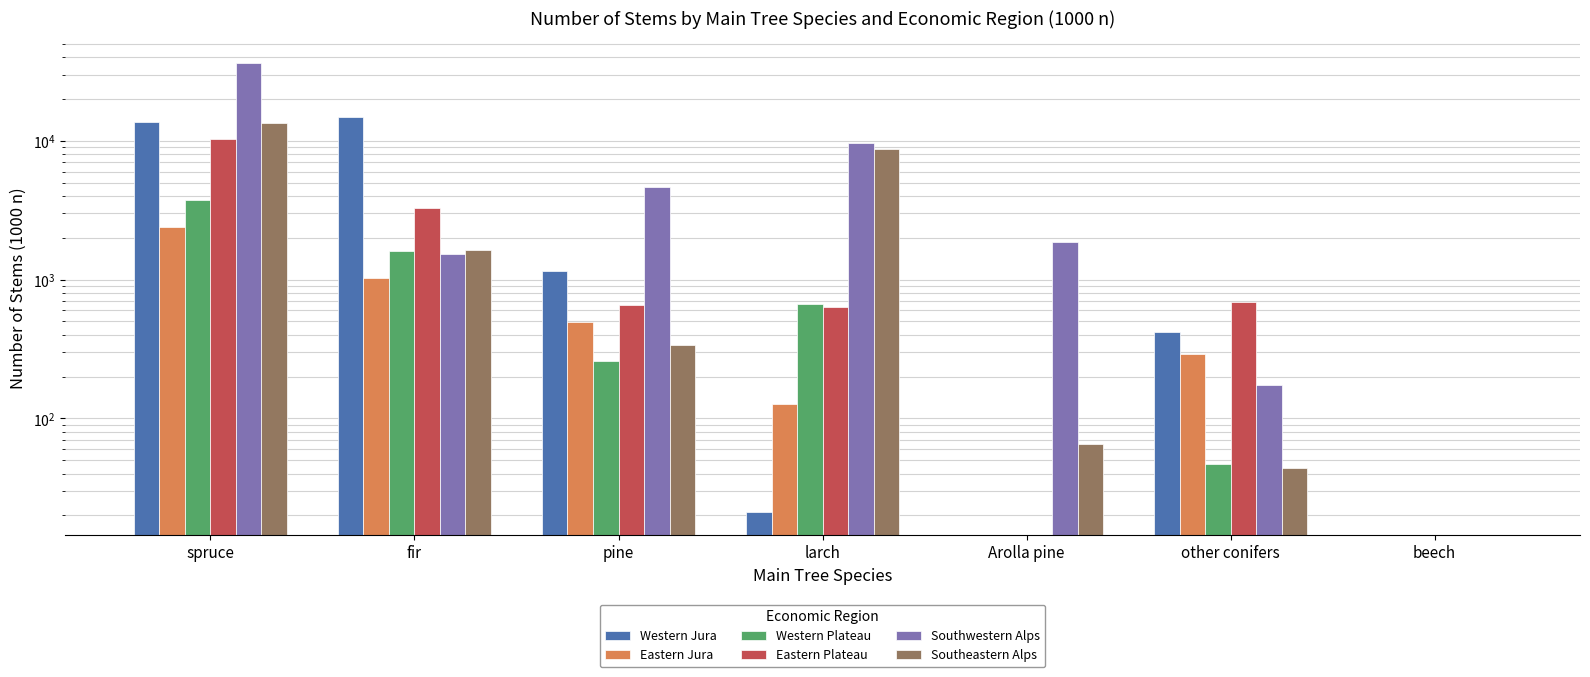

The value of Western Plateau at beech is -2587. True or false?

False